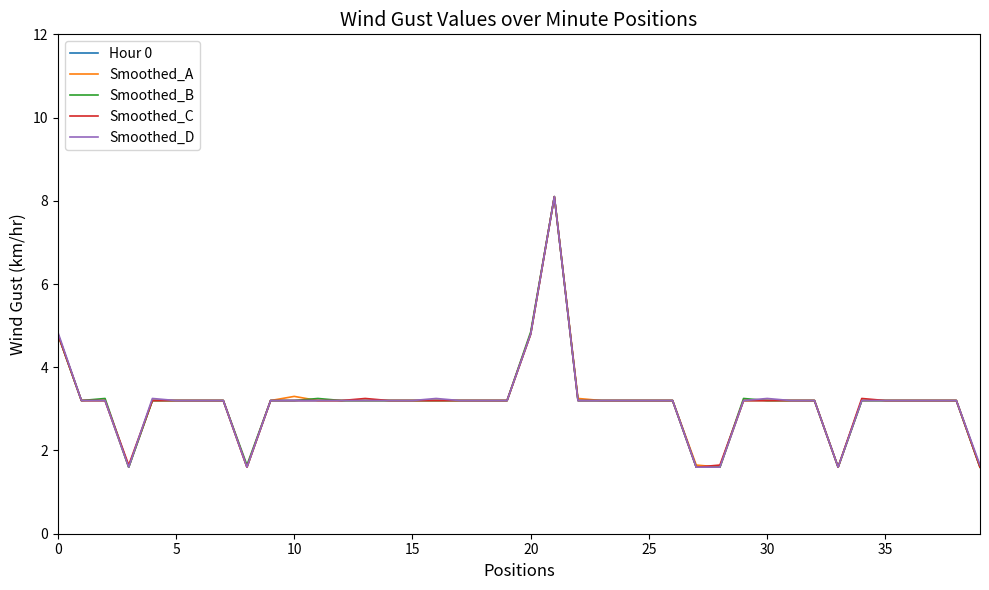

What is the maximum value for Smoothed_B?

8.1